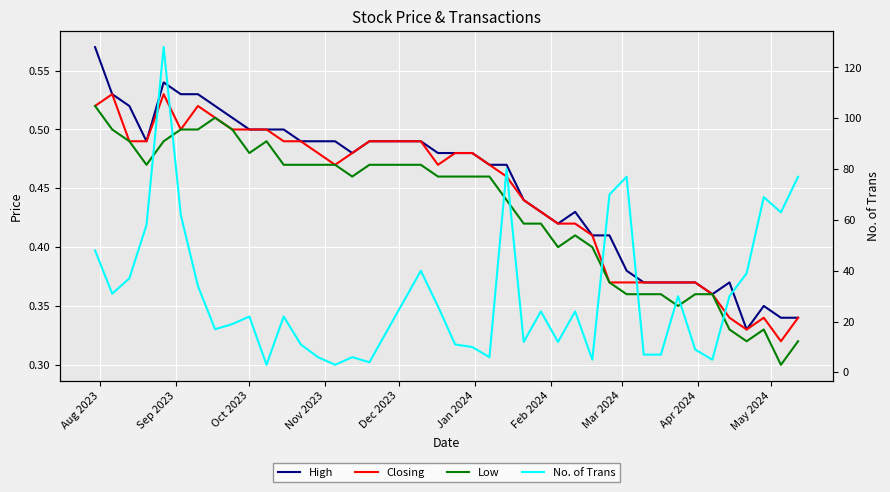

At which label does Closing reach its peak?

Sep 2023